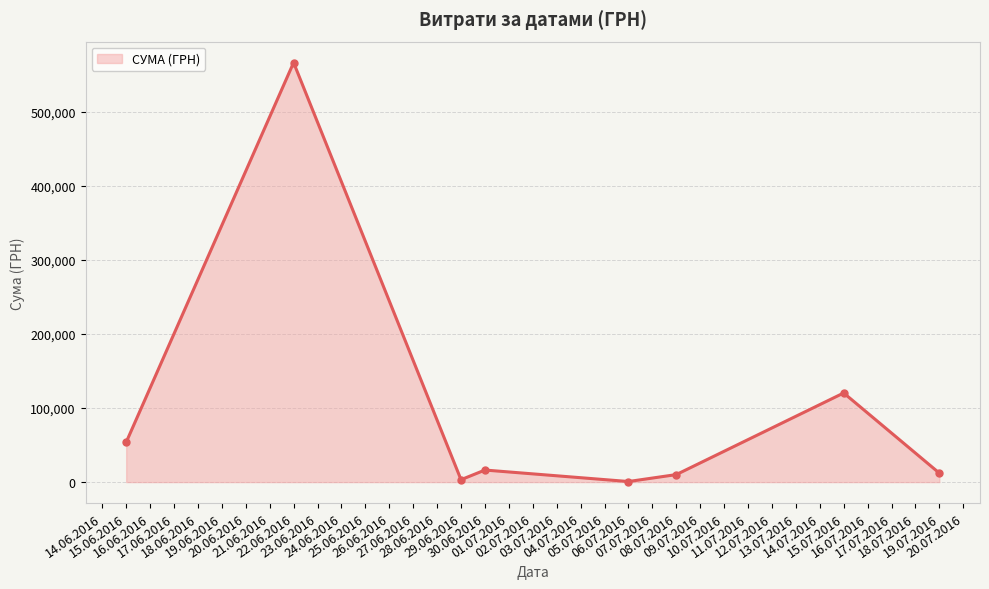

Where is the first local minimum?

29.06.2016